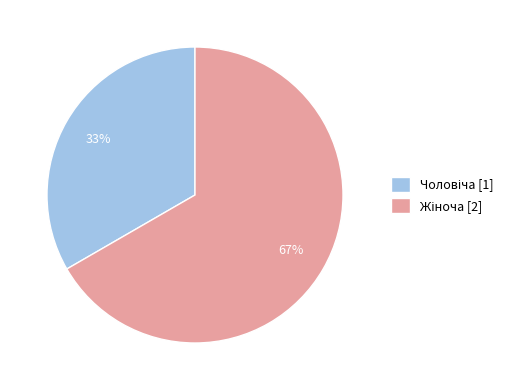

Is there any slice that represents more than half of the pie?

Yes